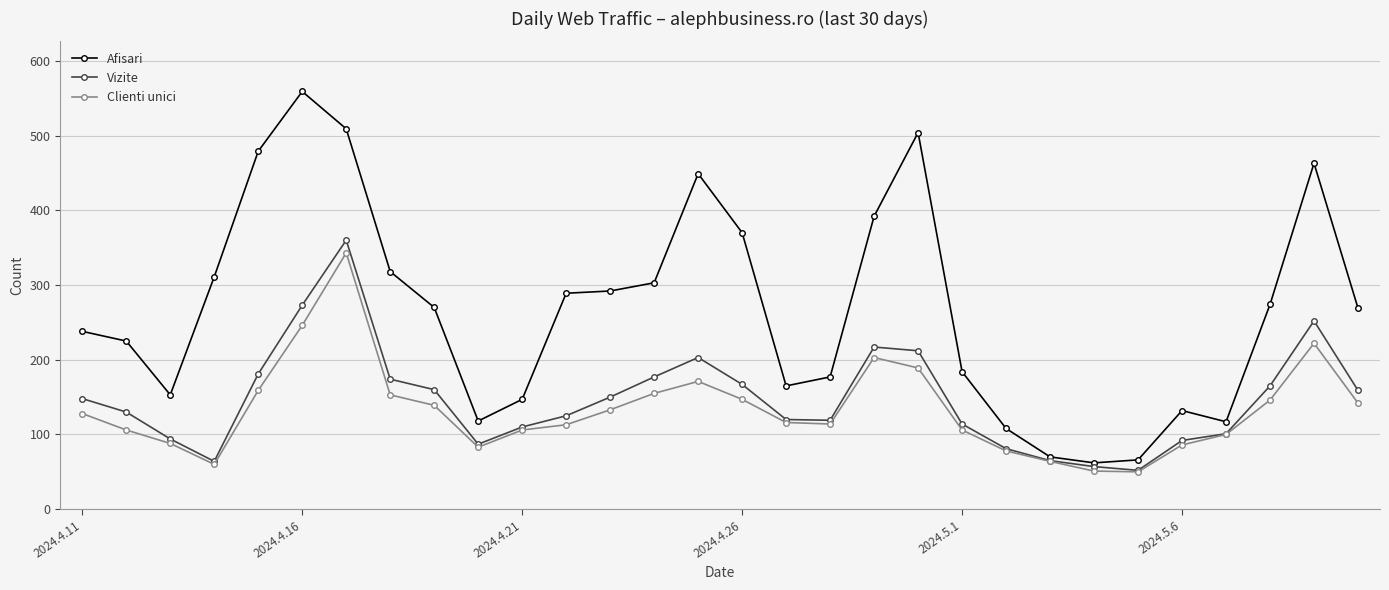

What is the greatest value displayed?

559